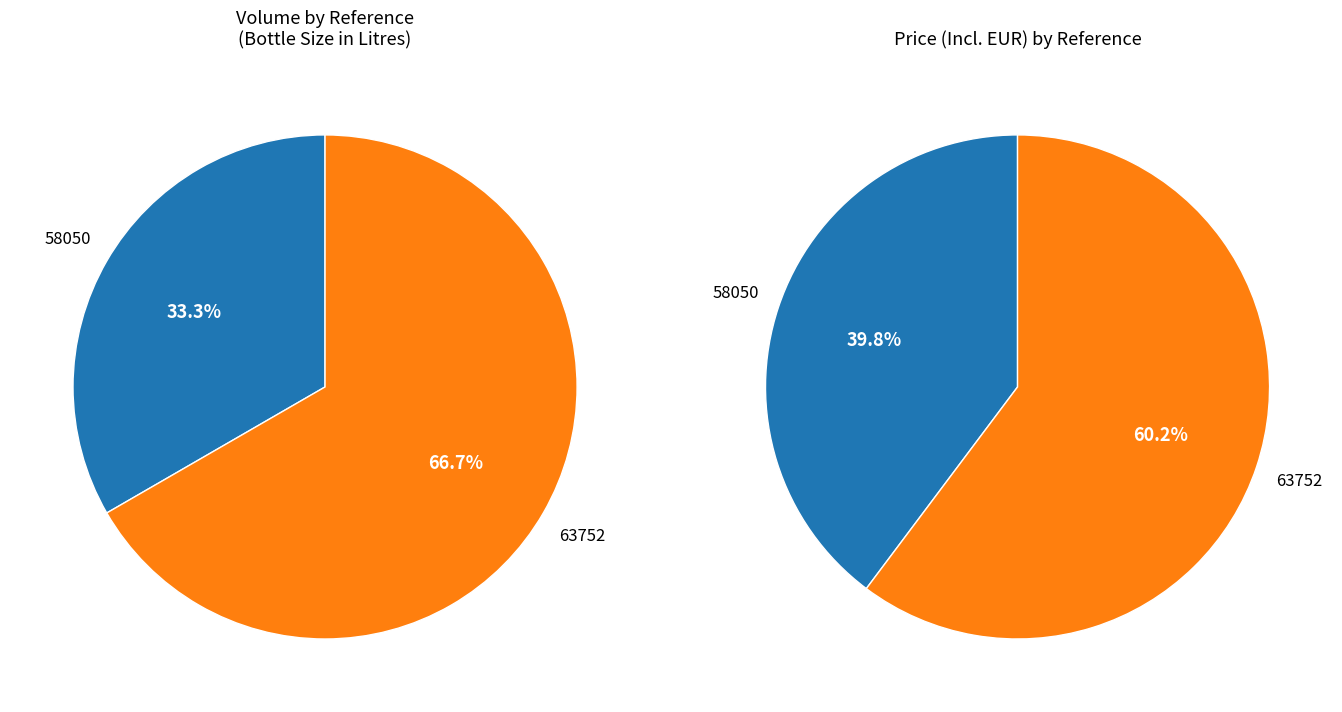

What is the change in value from 58050 to 63752?

+0.8